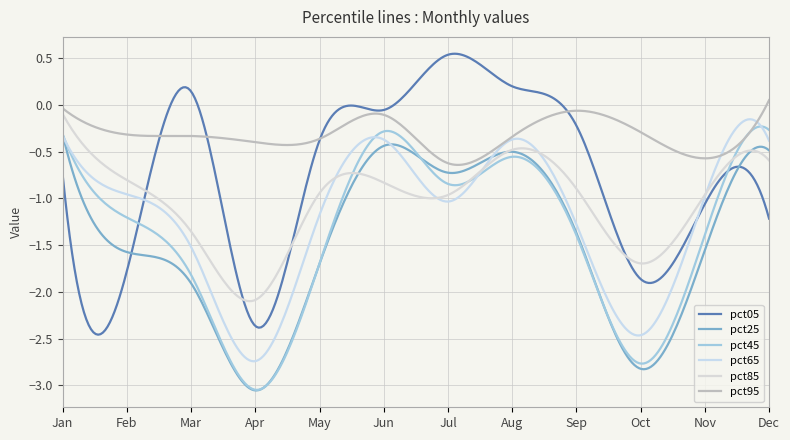

What is the sum of all pct25 values?

-441.8